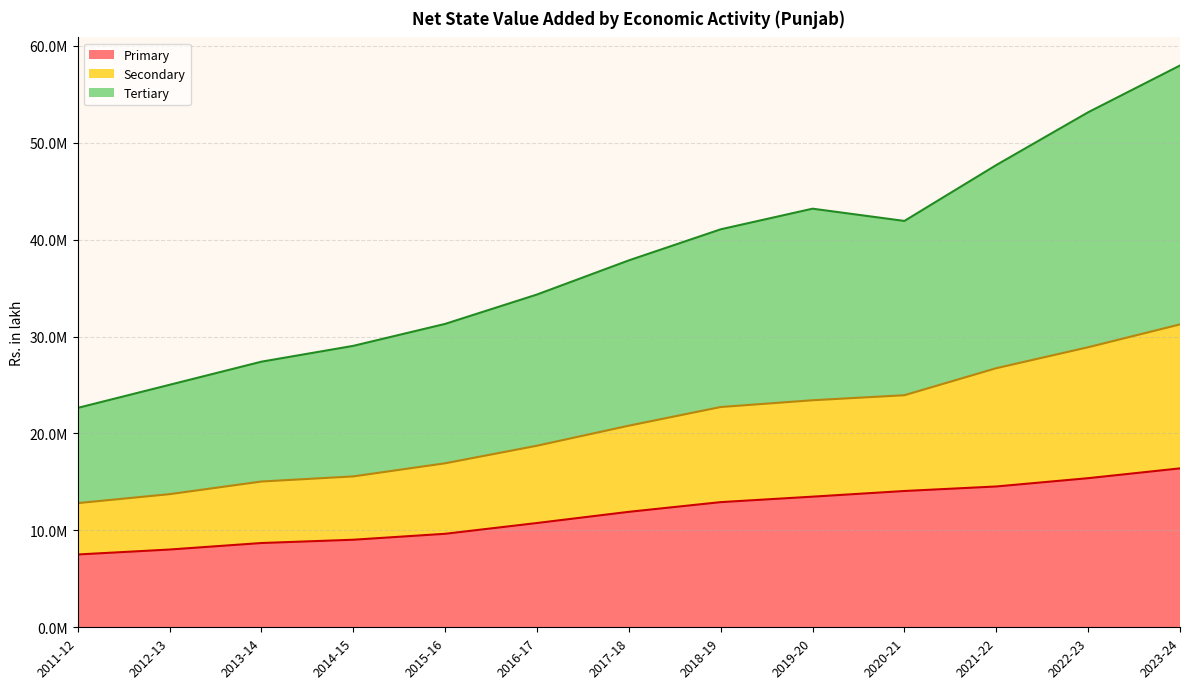

Does the chart display data point markers on the line(s)?

No